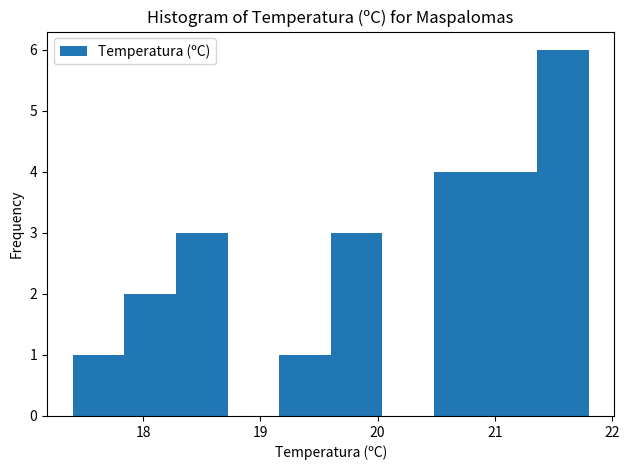

Reading left to right, list every bar in this chart as the range it spans on the x-axis followed by its height. Neither the bar edges nor the heights are printed on the chart, so give them approximately, as read against the axes.

17.40 to 17.84: 1
17.84 to 18.28: 2
18.28 to 18.72: 3
18.72 to 19.16: 0
19.16 to 19.60: 1
19.60 to 20.04: 3
20.04 to 20.48: 0
20.48 to 20.92: 4
20.92 to 21.36: 4
21.36 to 21.80: 6